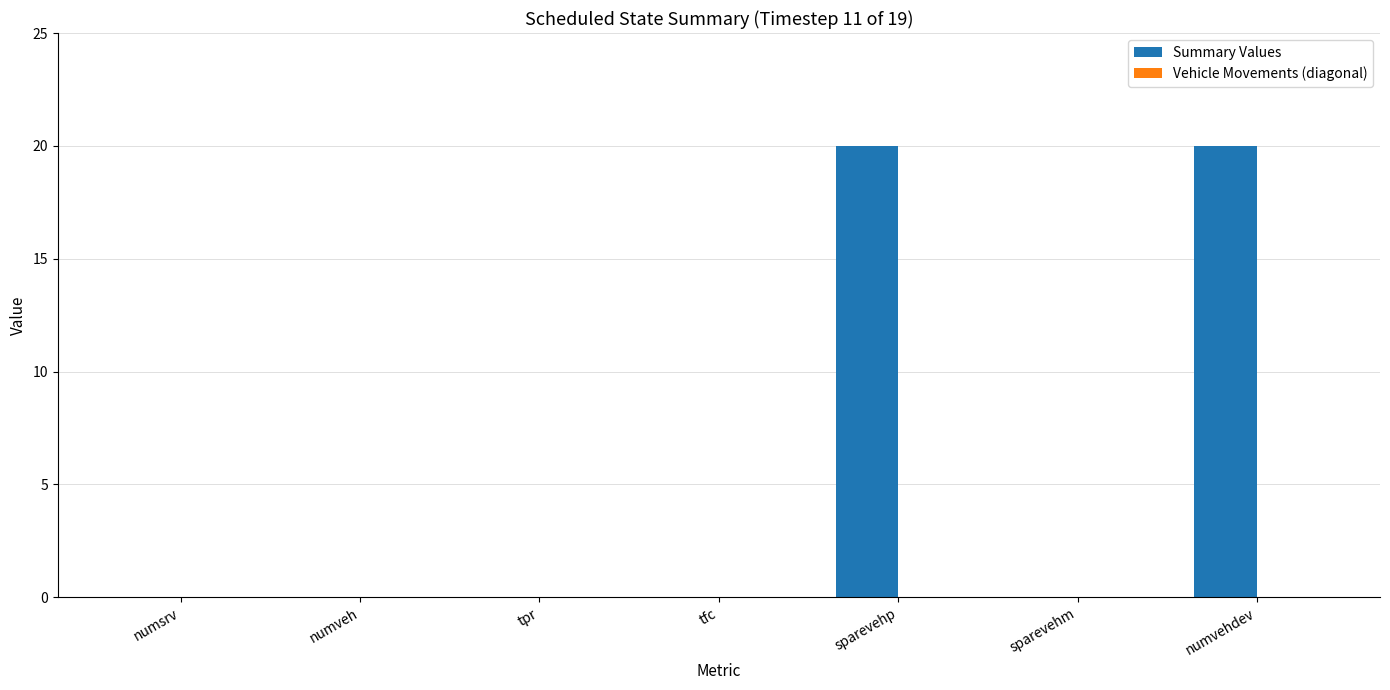

Reading left to right, transcribe all the data shown in this chart.

numsrv=0	numveh=0	tpr=0	tfc=0	sparevehp=20	sparevehm=0	numvehdev=20